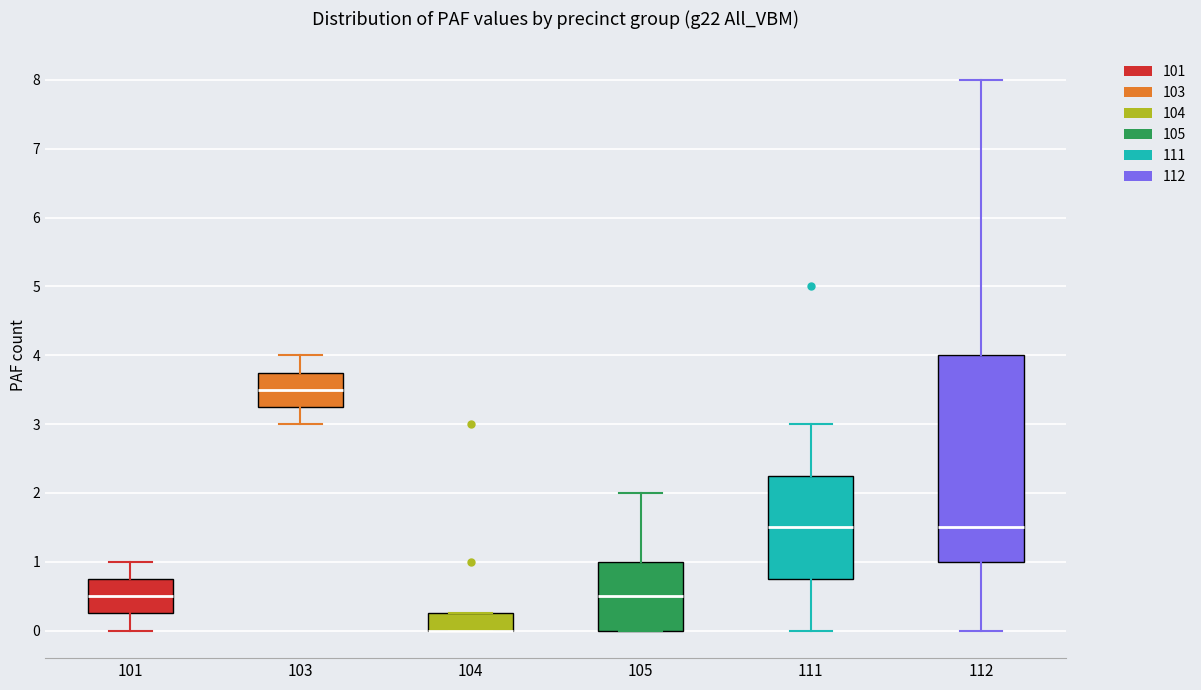

Reading left to right, read every box against the y-axis: the position of its median line, the range the box covers, and the ends of its whiskers. The values are not printed on the chart, so give them approximately, as read against the axis.

101: median 0.5, box 0.3 to 0.8, whiskers 0.0 to 1.0
103: median 3.5, box 3.3 to 3.8, whiskers 3.0 to 4.0
104: median 0.0 (drawn on the box's lower edge), box 0.0 to 0.3, whiskers 0.0 to 0.3
105: median 0.5, box 0.0 to 1.0, whiskers 0.0 to 2.0
111: median 1.5, box 0.8 to 2.3, whiskers 0.0 to 3.0
112: median 1.5, box 1.0 to 4.0, whiskers 0.0 to 8.0